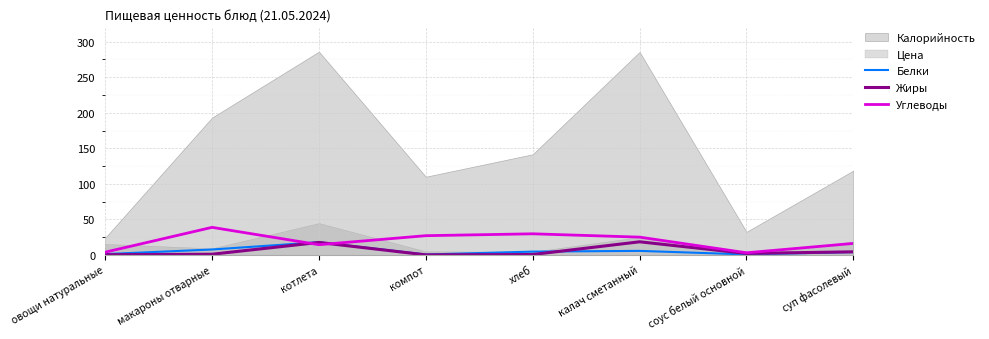

Is it true that Белки equals 17.8 at котлета?

True